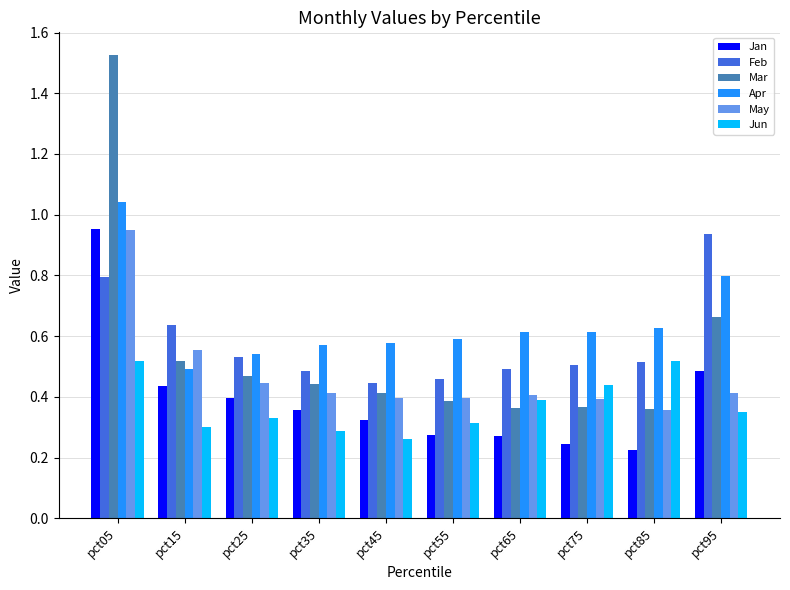

What is the sum of all Mar values?

5.5